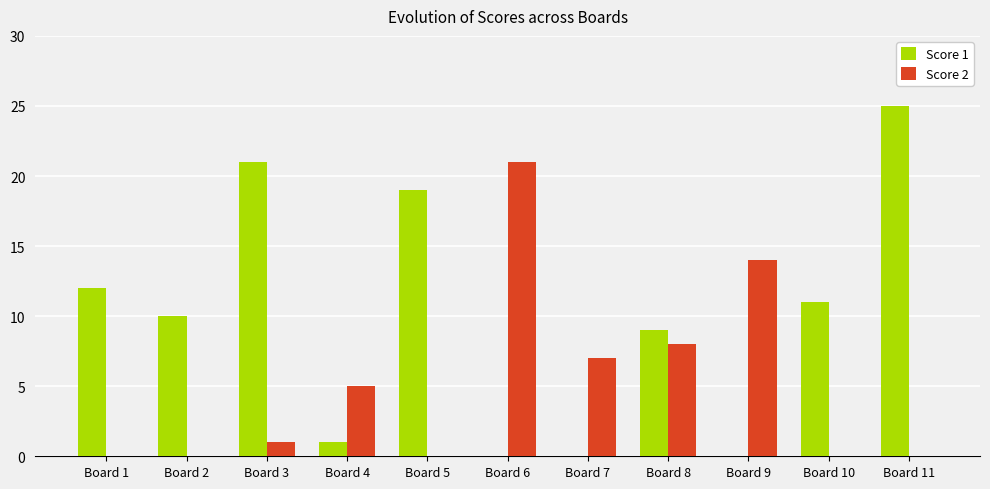

Which series changed the most between Board 3 and Board 9?

Score 1